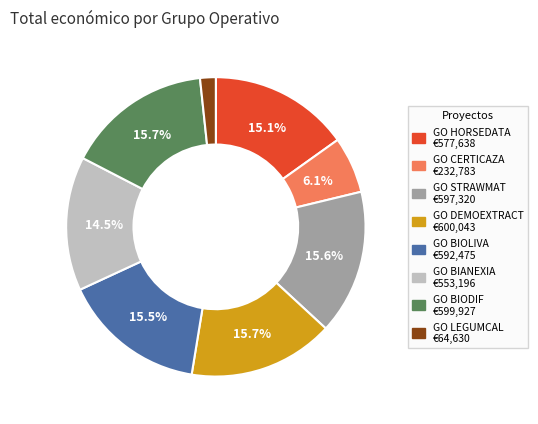

Combined, do GO BIANEXIA and GO BIODIF account for over 50%?

No